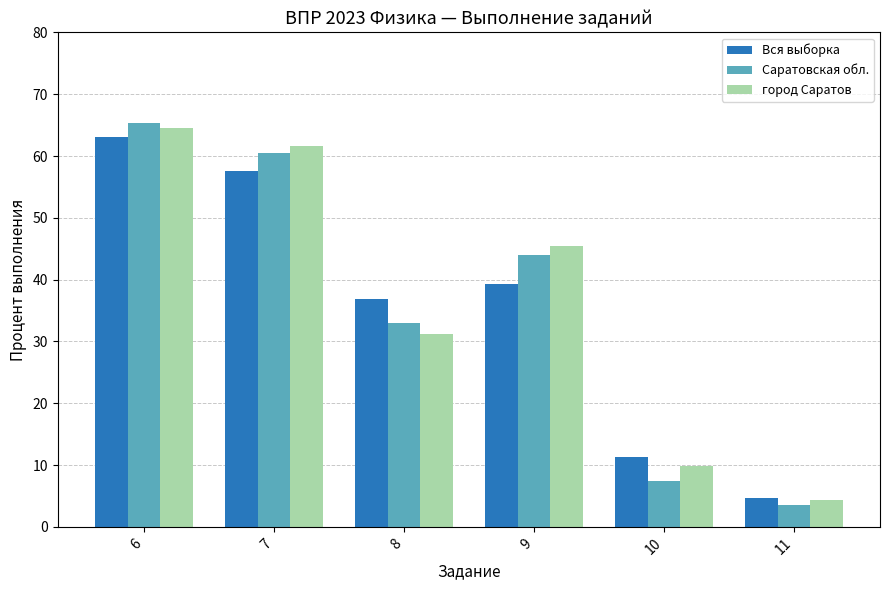

Reading left to right, transcribe all the data shown in this chart.

Вся выборка: 63.1	57.7	36.8	39.3	11.3	4.7
Саратовская обл.: 65.4	60.6	33.0	44.0	7.5	3.6
город Саратов: 64.5	61.7	31.2	45.4	9.8	4.4